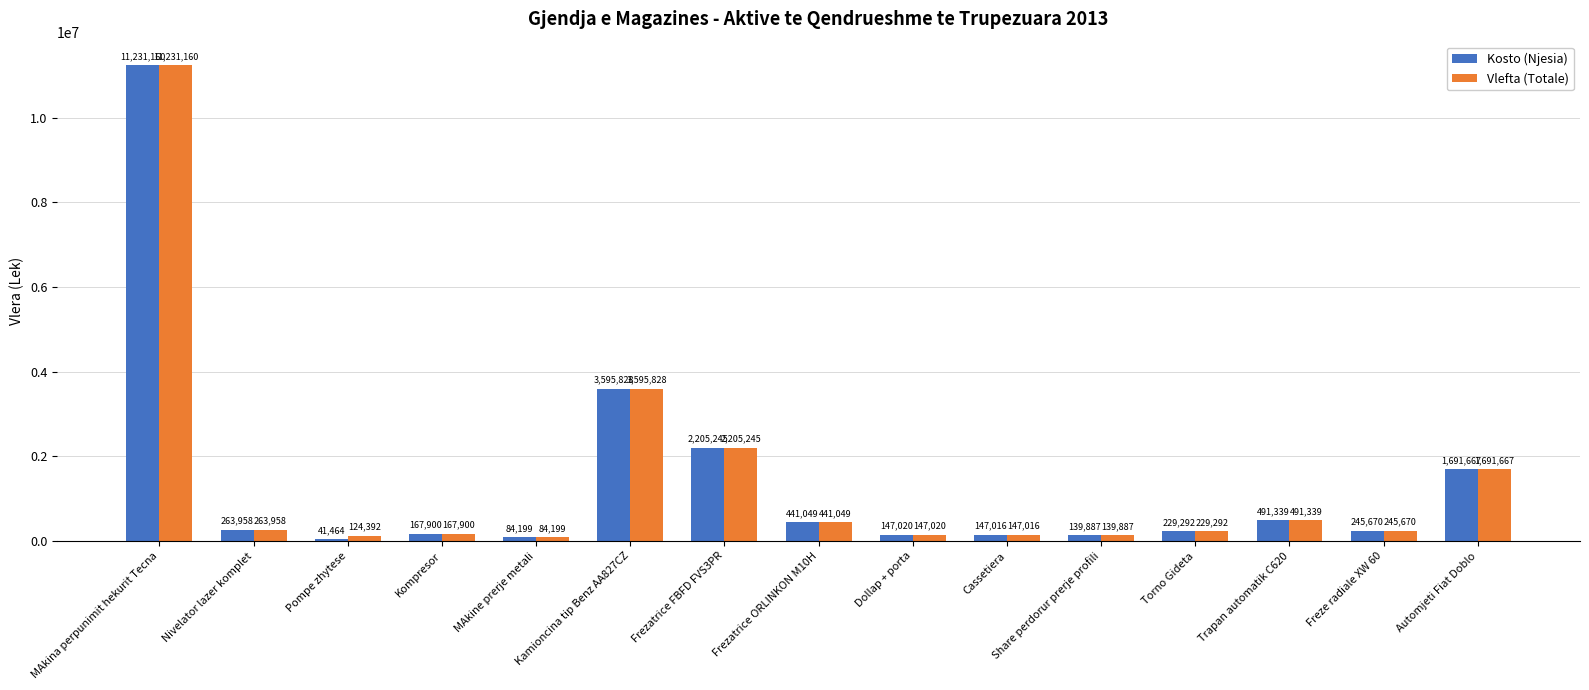

Rank the categories by Kosto (Njesia) value from highest to lowest.

MAkina perpunimit hekurit Tecna, Kamioncina tip Benz AA827CZ, Frezatrice FBFD FVS3PR, Automjeti Fiat Doblo, Trapan automatik C620, Frezatrice ORLINKON M10H, Nivelator lazer komplet, Freze radiale XW 60, Torno Gideta, Kompresor, Dollap + porta, Cassetiera, Share perdorur prerje profili, MAkine prerje metali, Pompe zhytese